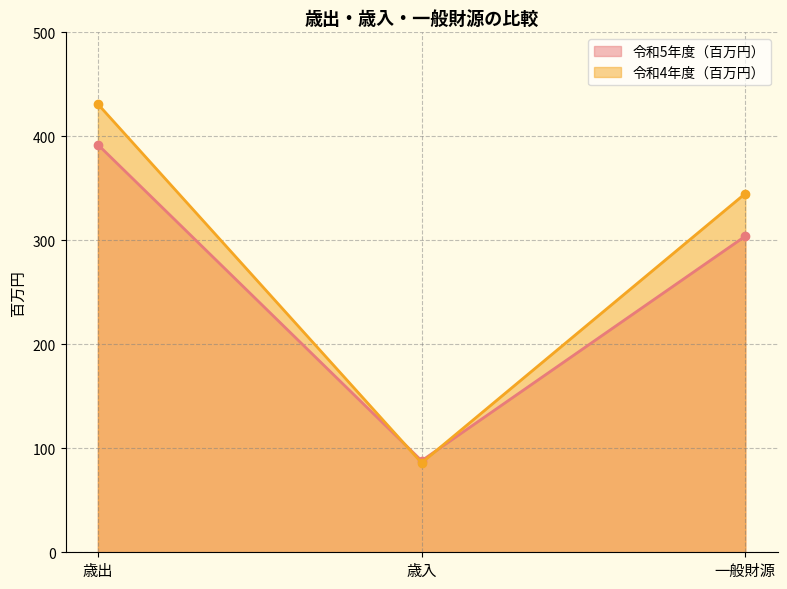

Which series has the largest range (max minus min)?

令和4年度（百万円）